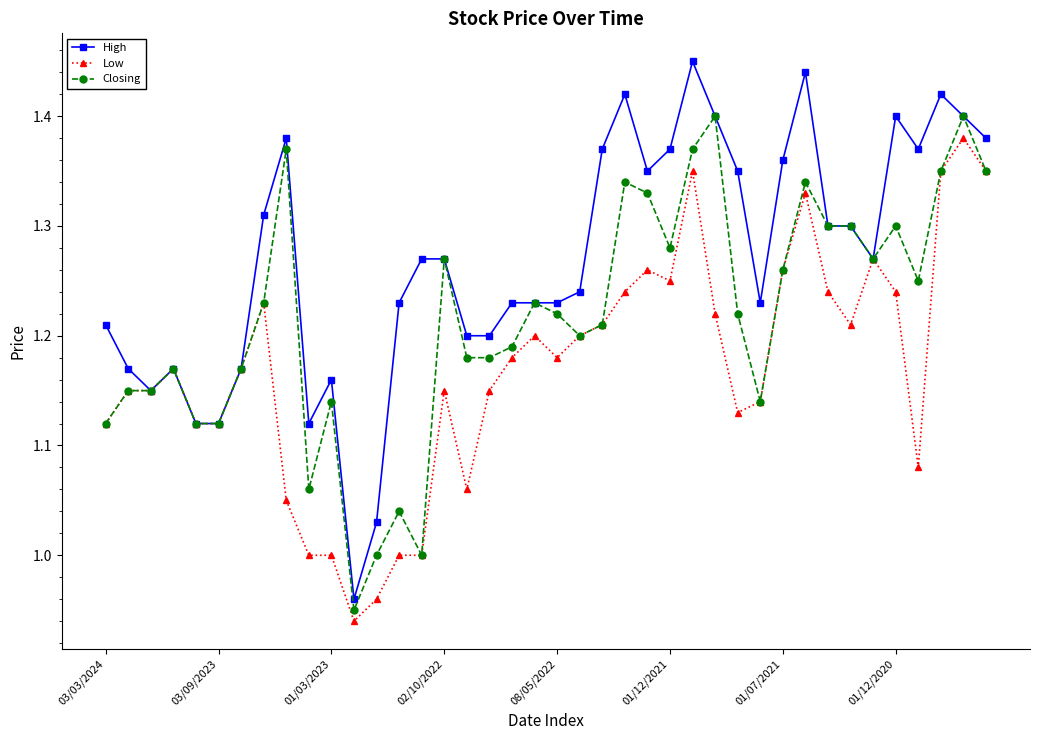

Rank the series by their average value, from highest to lowest.

High, Closing, Low